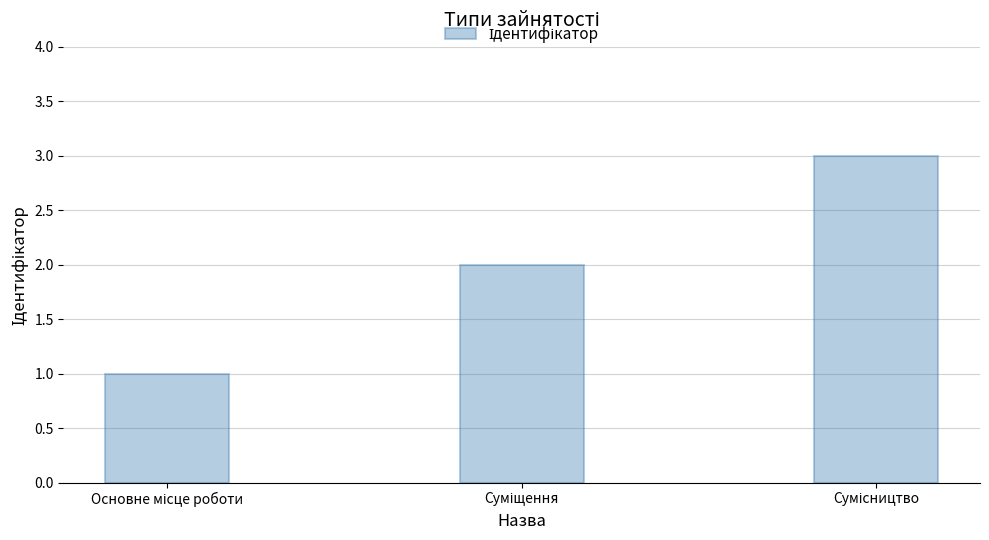

What is the minimum value shown in the chart?

1